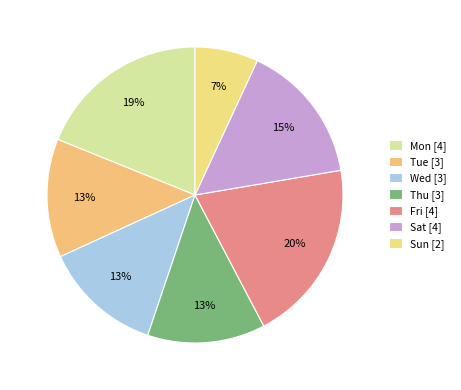

How many slices are in this pie chart?

7